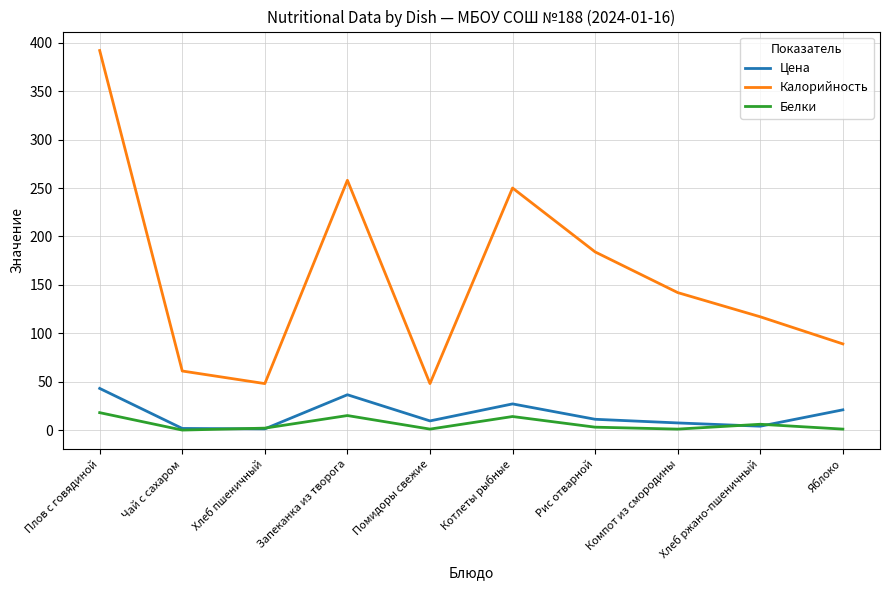

Between Хлеб пшеничный and Хлеб ржано-пшеничный, which series saw the biggest shift?

Калорийность